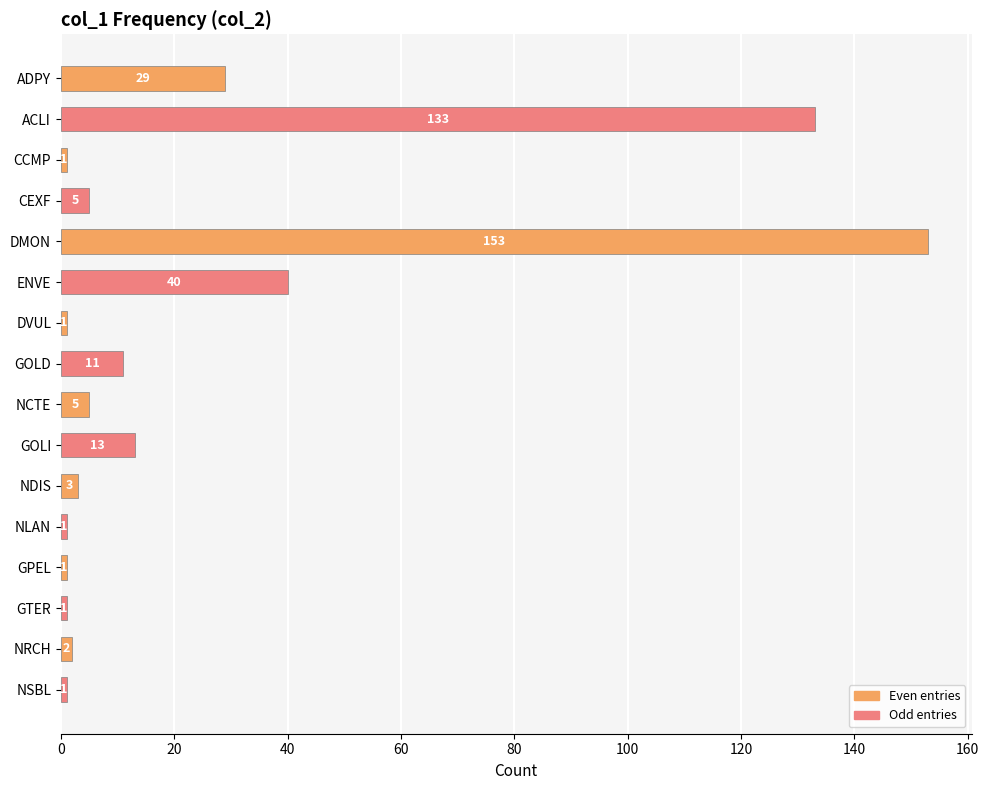

At which category does the chart reach its peak across all series?

DMON